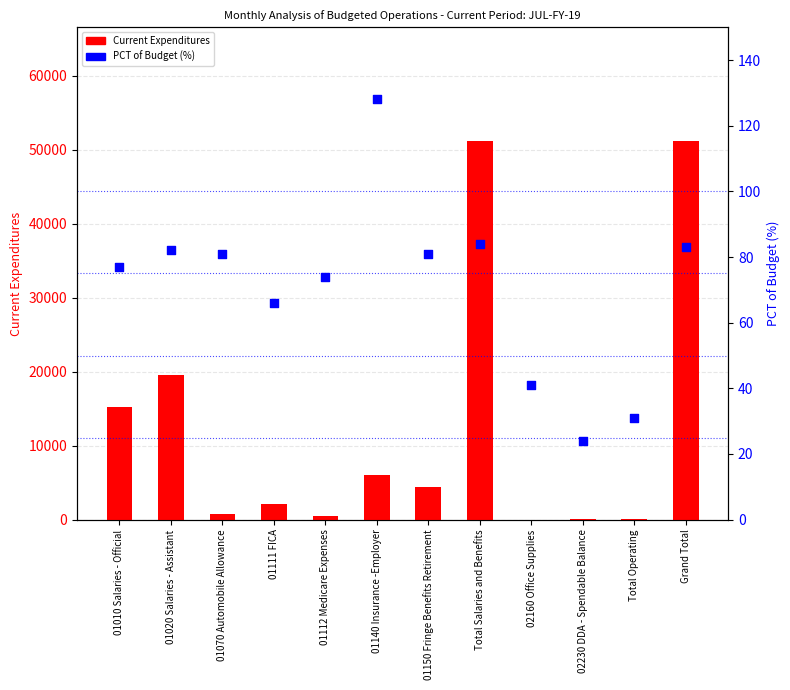

What are all the series names shown in the legend?

Current Expenditures, PCT of Budget (%)